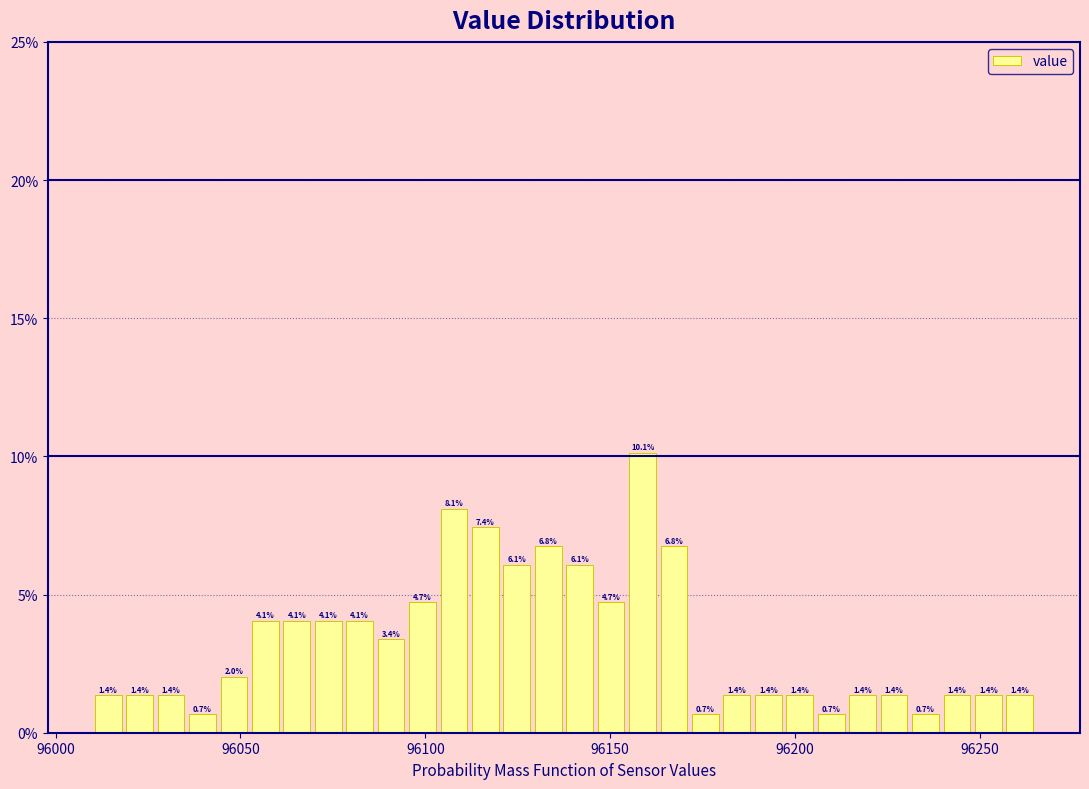

Around what value on the x-axis is the tallest bar? Give the approximate position of its centre, as read against the axis.

96160